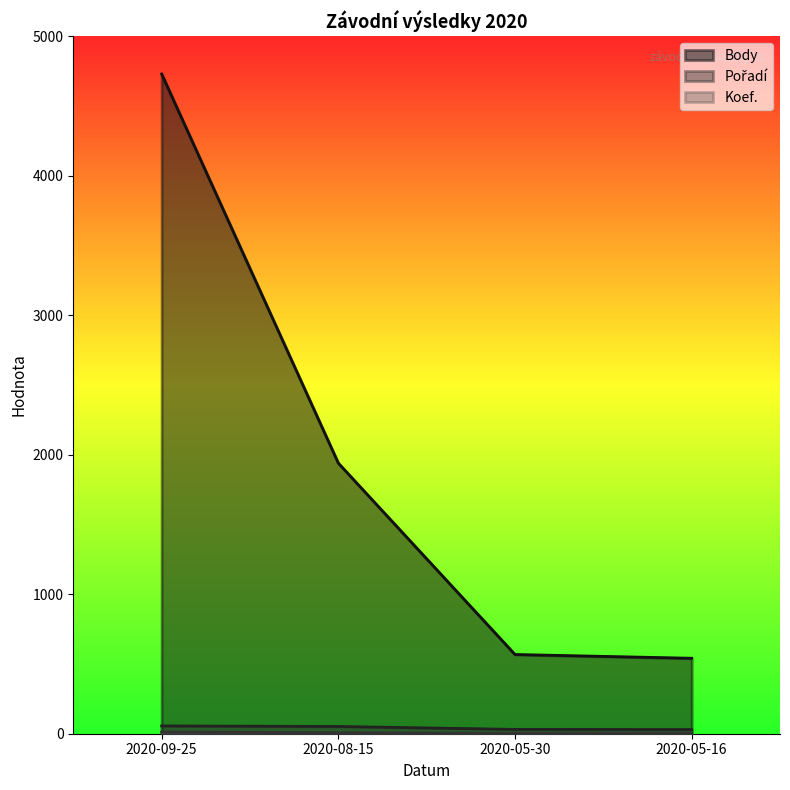

Rank the series at 2020-08-15 from highest to lowest value.

Body, Pořadí, Koef.